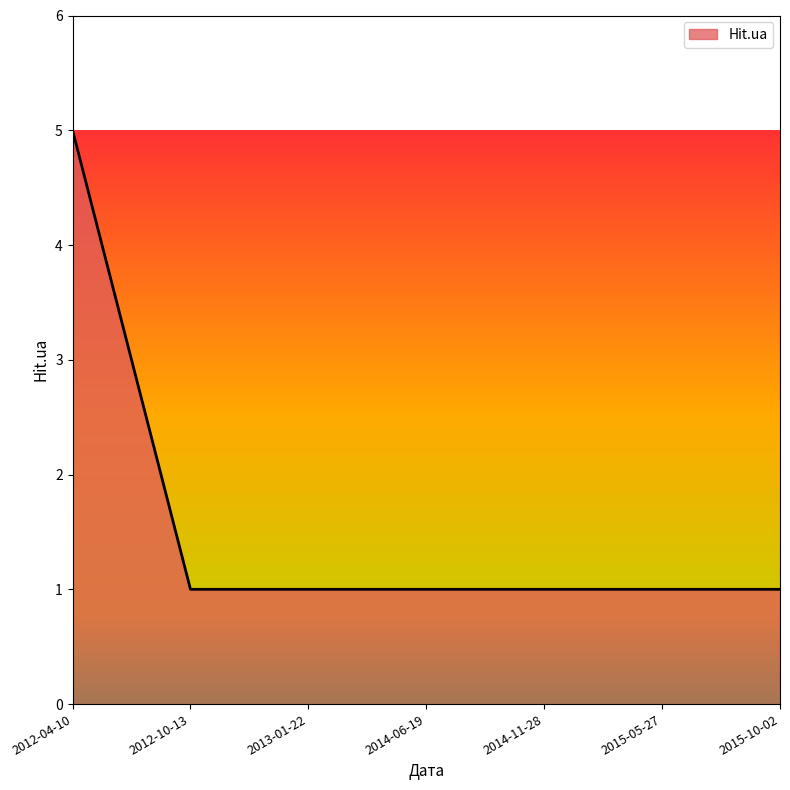

How many values are between 1 and 2?

6